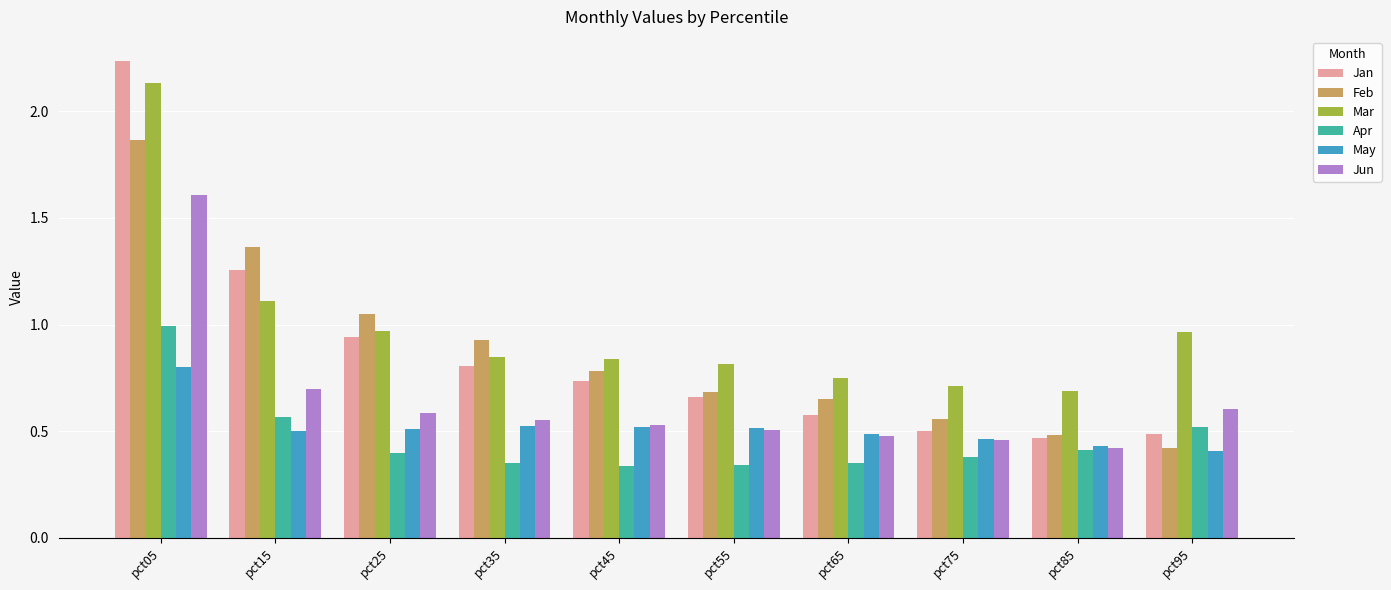

Which series changed the most between pct25 and pct75?

Feb